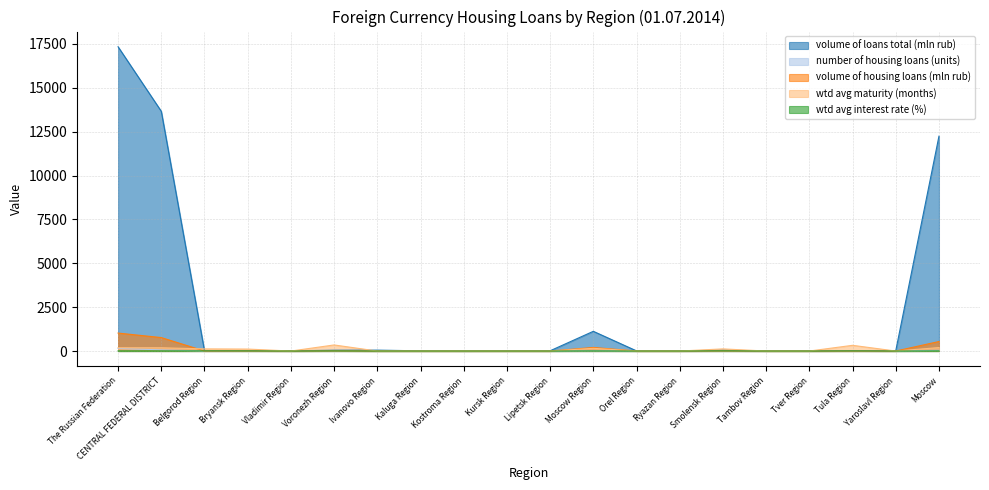

At how many categories does at least one series exceed 12453?

2